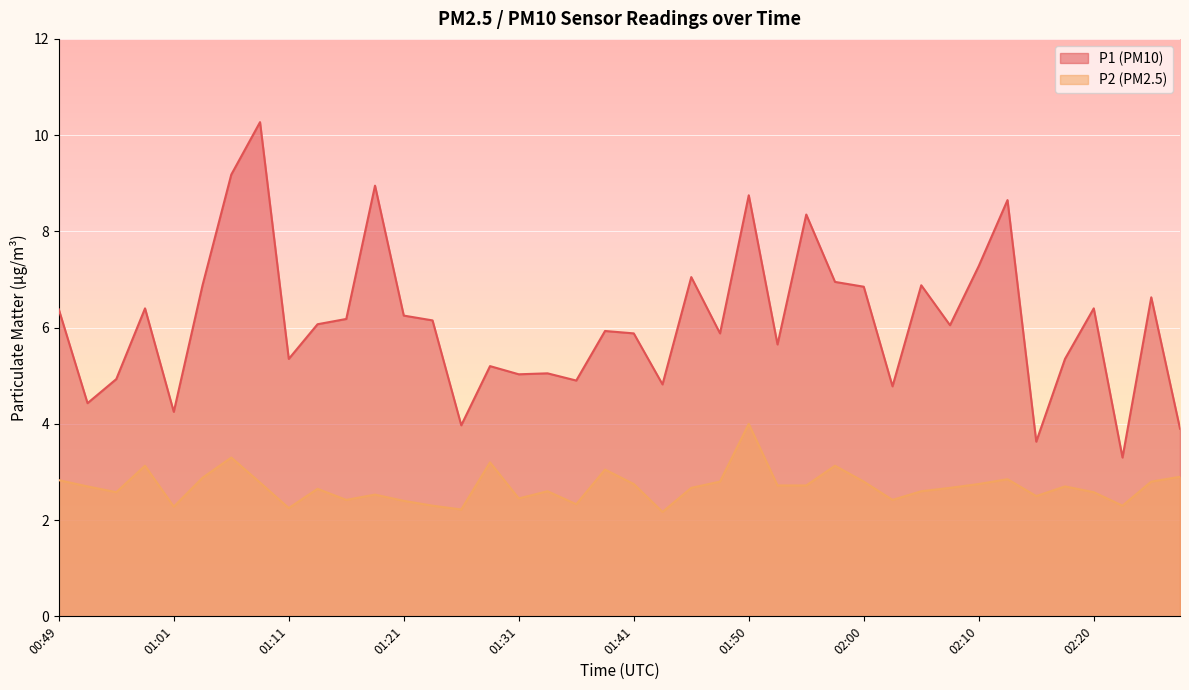

The value of P2 at 01:55 is 4.6. True or false?

False